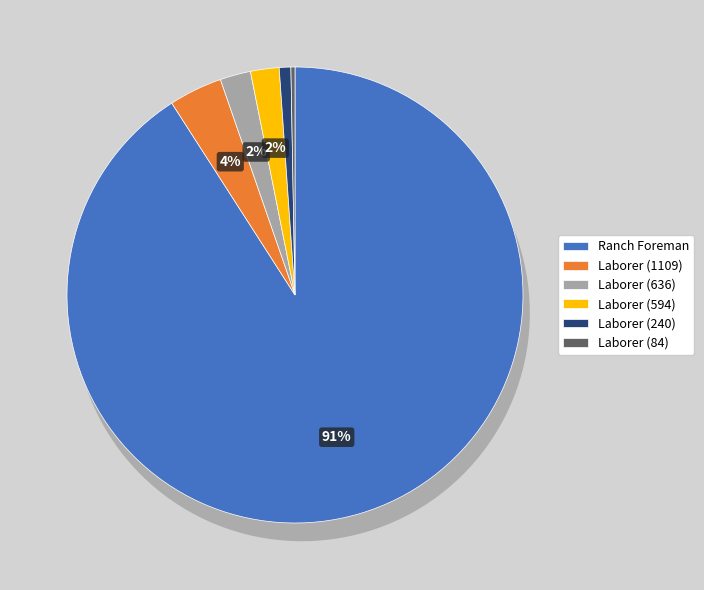

What is the change in value from Laborer (1109) to Laborer (240)?

-869